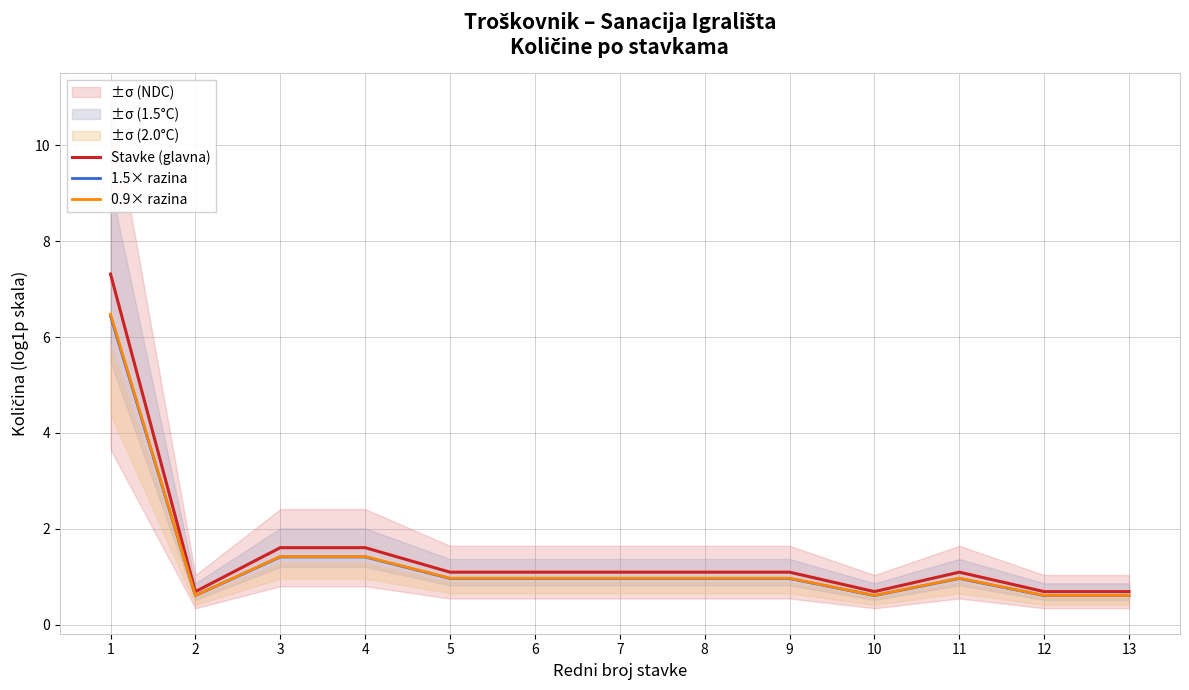

Which category has the lowest value across all series?

2